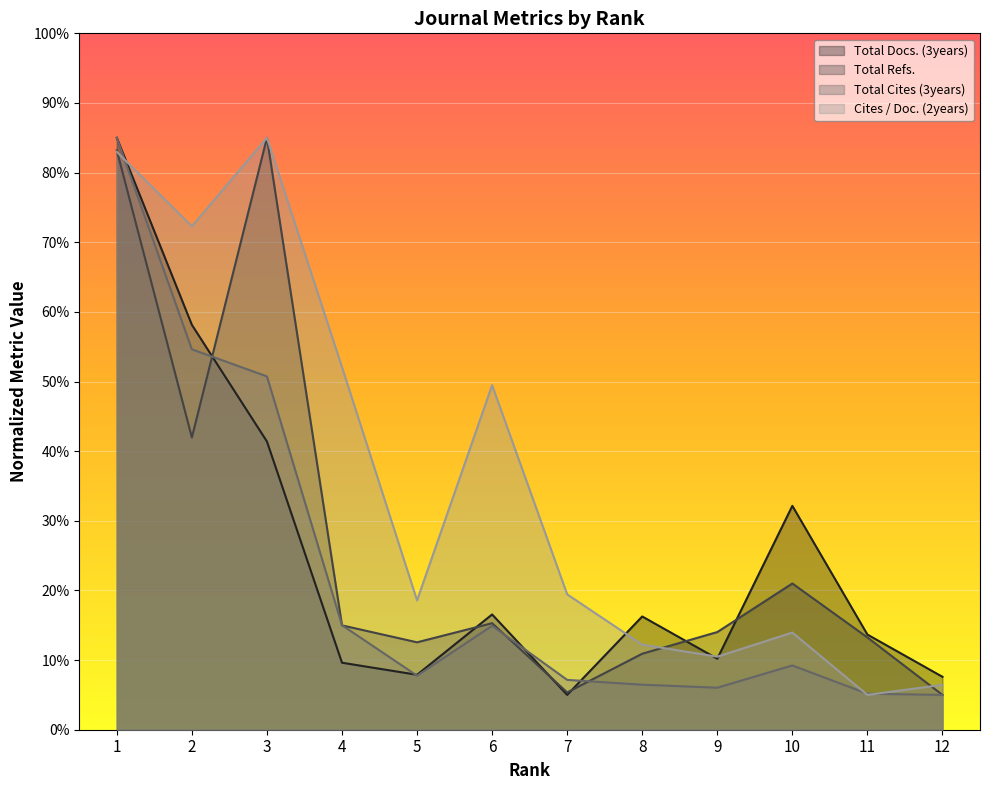

What is the value of the Cites / Doc. (2years) point at the 2nd from the left?

72.3